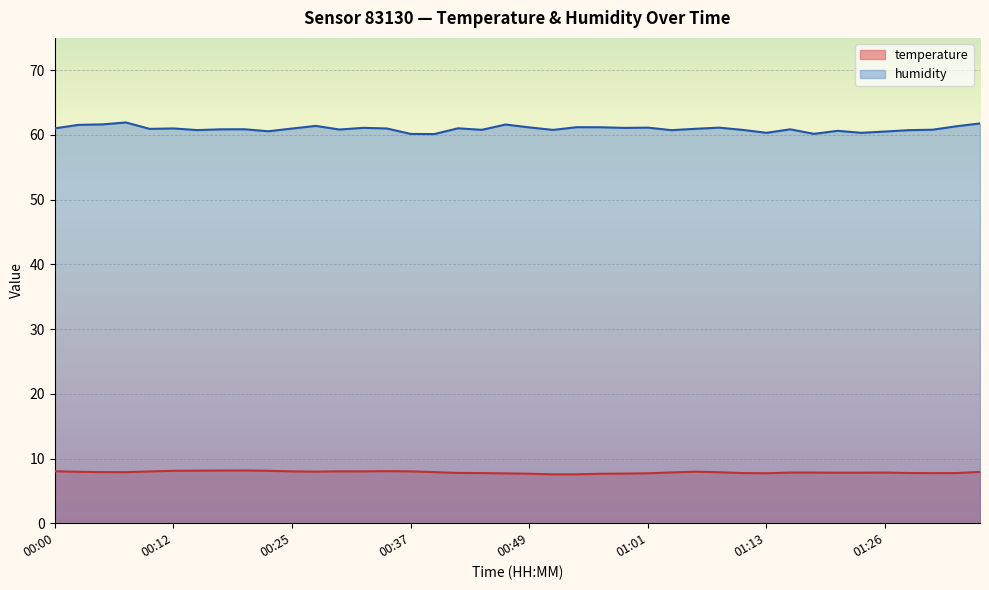

What is the value of the humidity point at the 19th from the left?

60.8